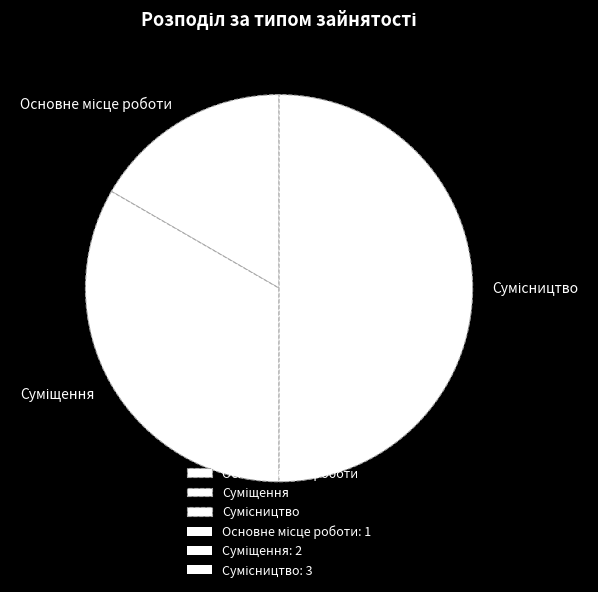

What percentage do Сумісництво and Суміщення together represent?

83.3%